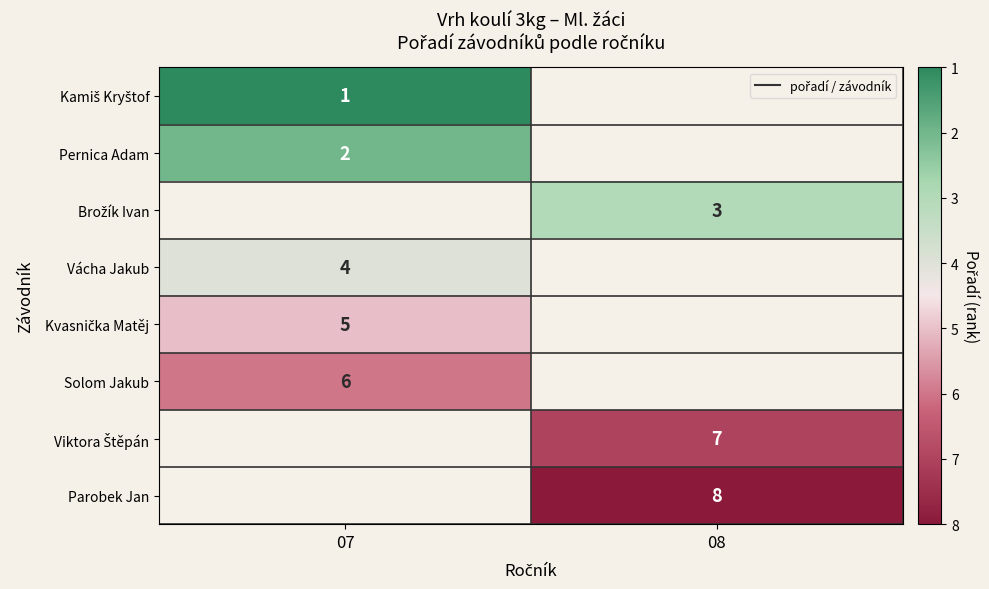

The value of Vácha Jakub at 07 is 1.4. True or false?

False